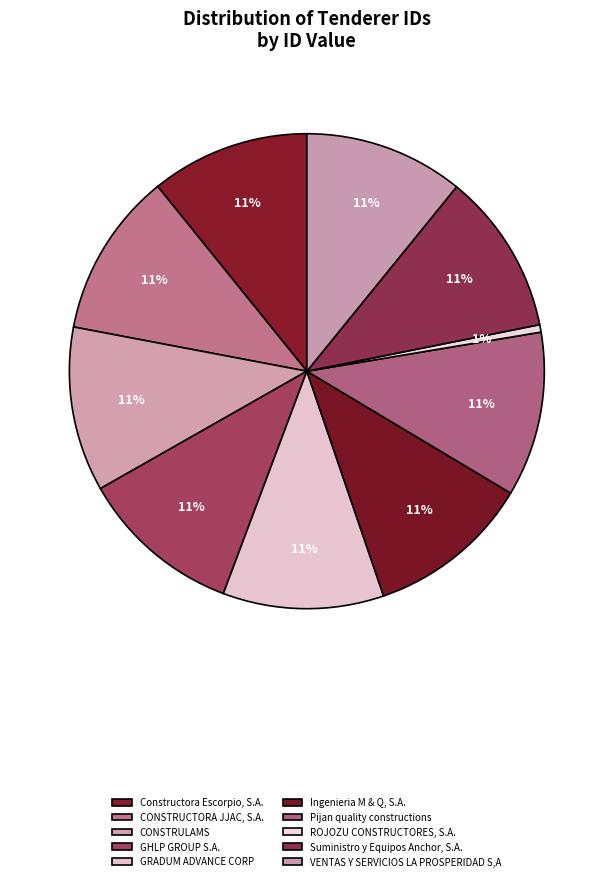

How many slices are in this pie chart?

10